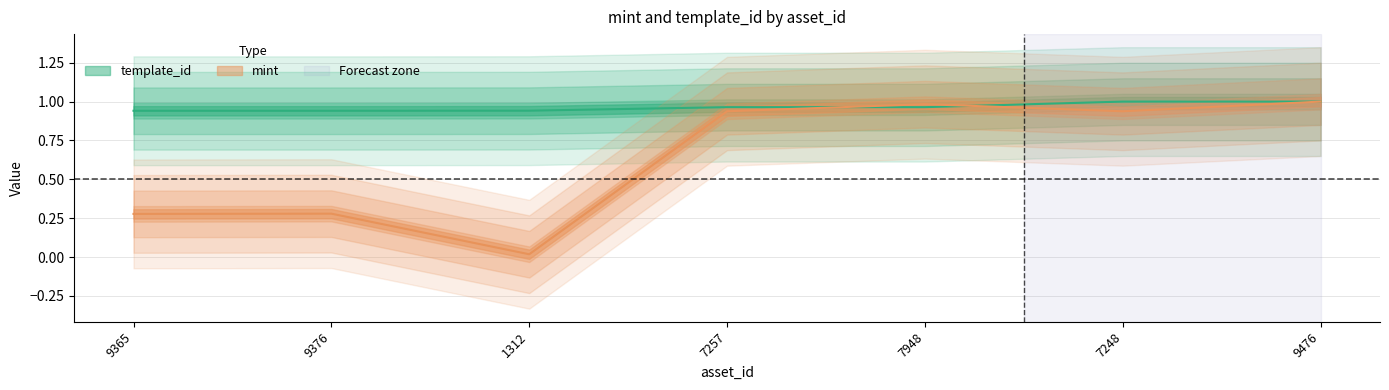

The value of template_id at 7948 is 1.7. True or false?

False